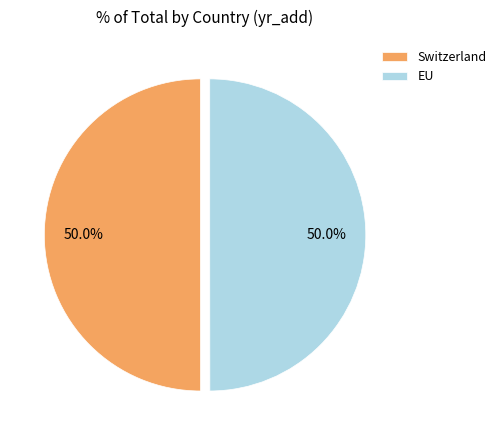

What is the ratio of the value at EU to the value at Switzerland?

1.0